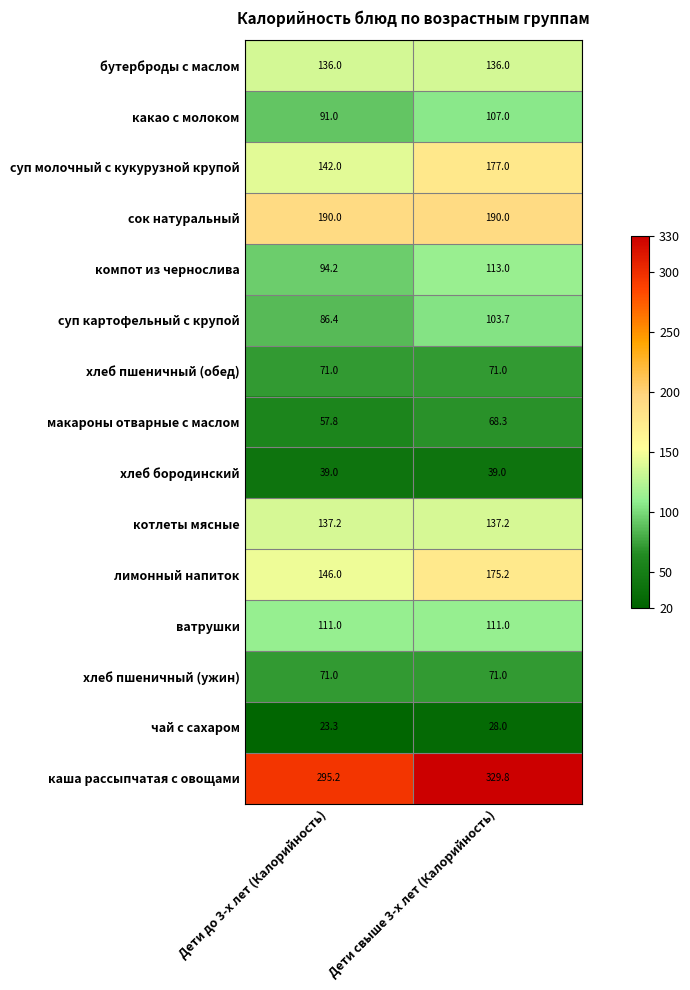

What is the minimum value shown in the chart?

23.3